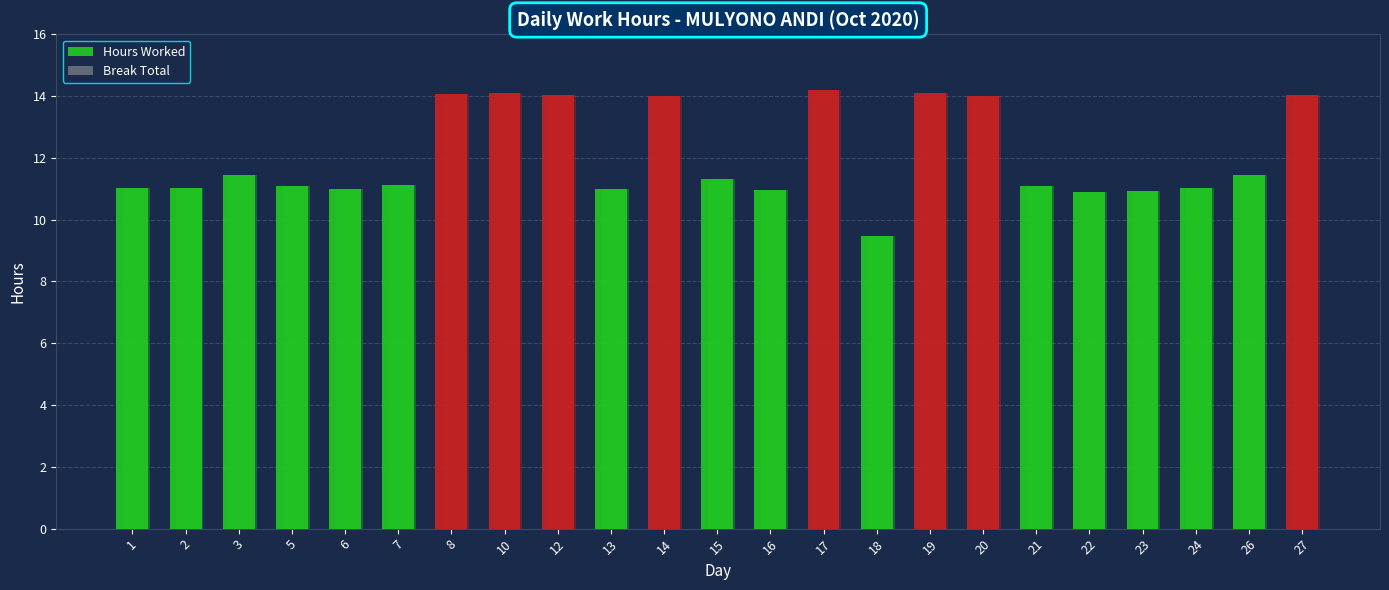

Which category has the highest value in the Break Total series?

1